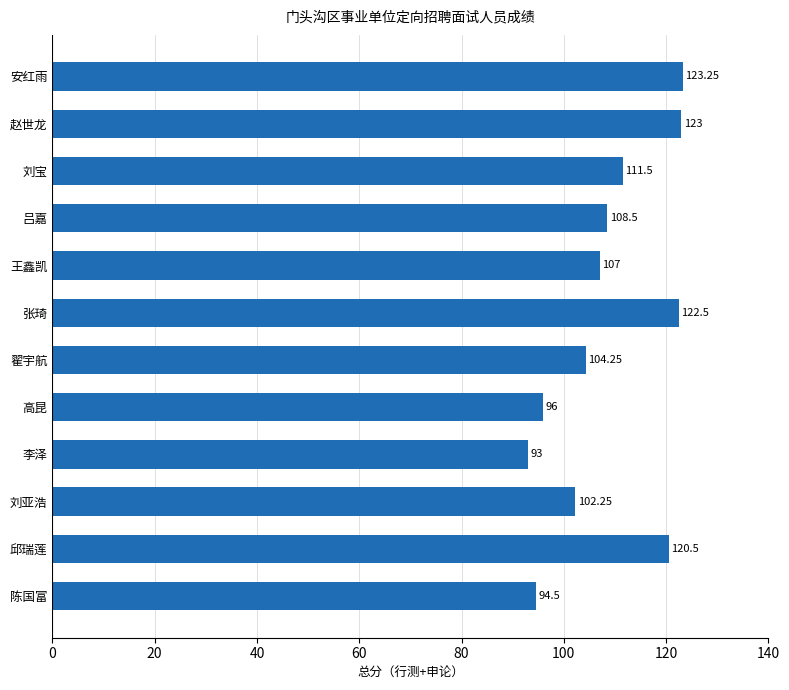

What is the label of the 10th bar from the top?

刘亚浩